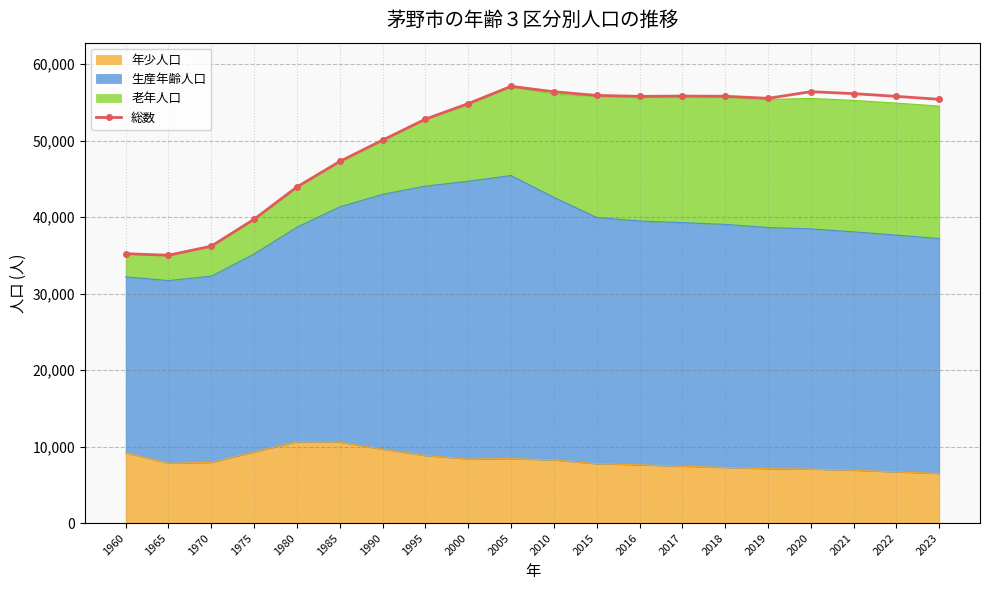

Rank the categories by value from lowest to highest.

1965, 1960, 1970, 1975, 1980, 1985, 1990, 1995, 2000, 2023, 2019, 2022, 2016, 2018, 2017, 2015, 2021, 2010, 2020, 2005